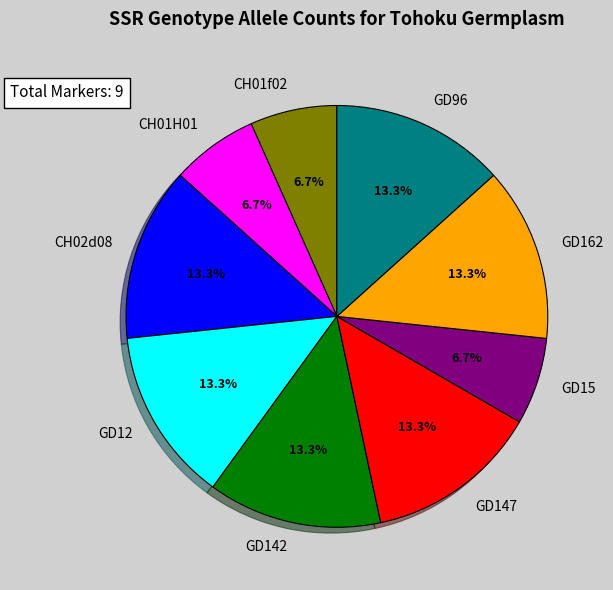

What is the ratio of the value at CH01f02 to the value at GD12?

0.5